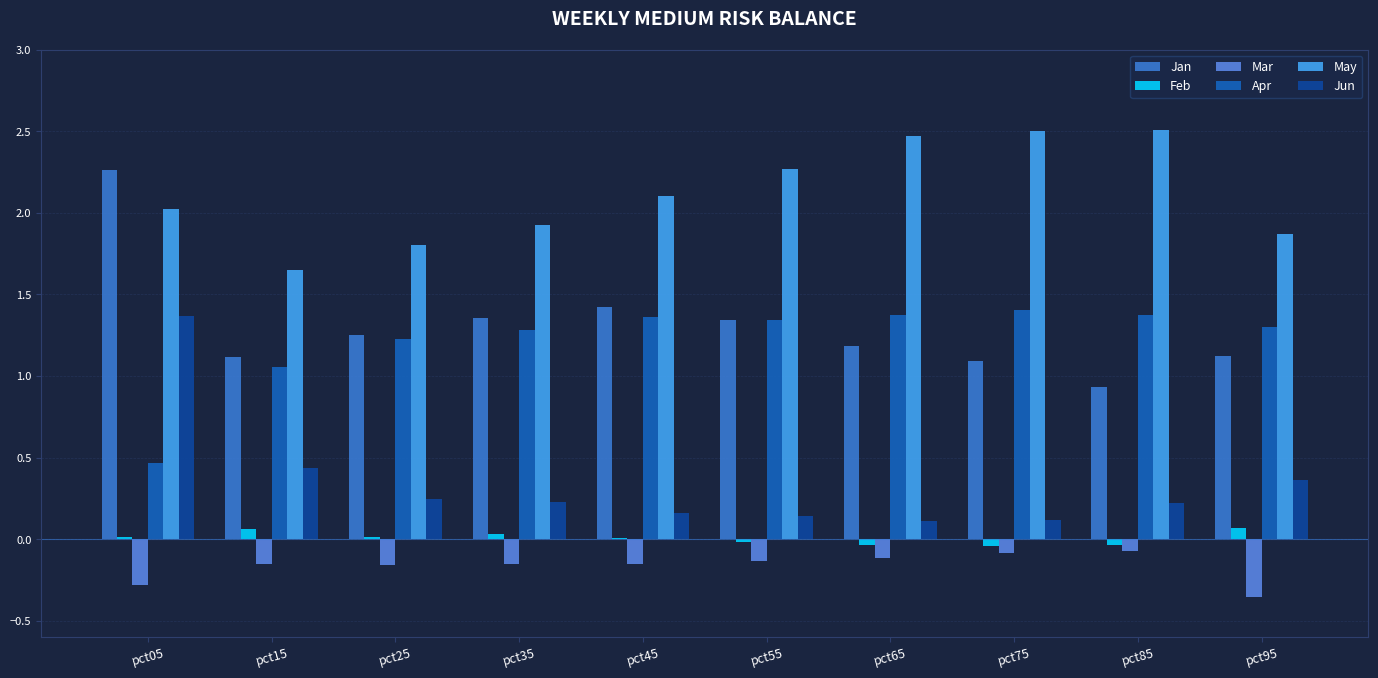

How many data points does each series have?

10